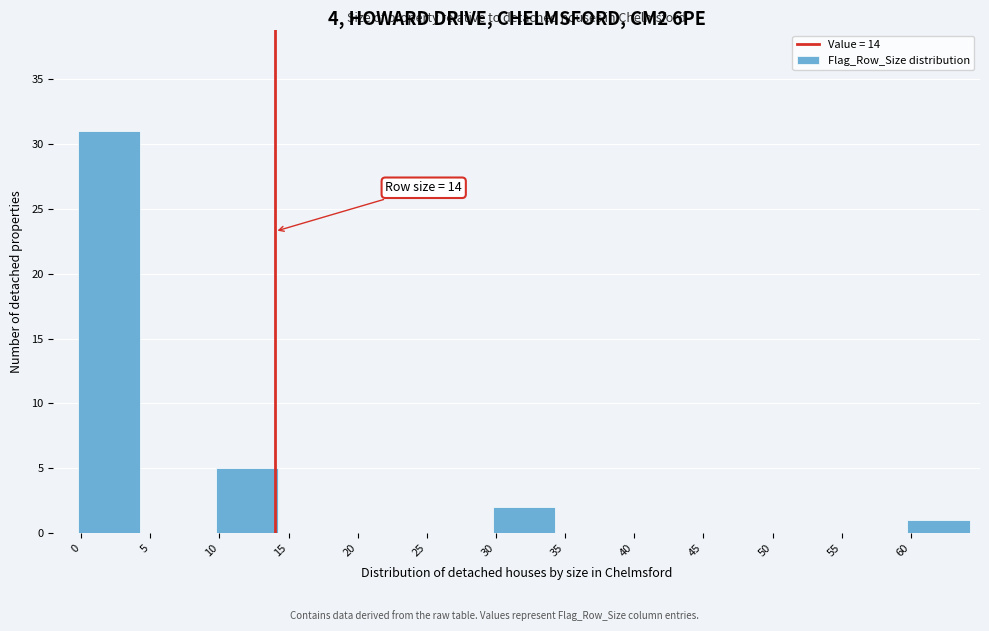

Which range on the x-axis has the tallest bar?

-0.5 to 4.5